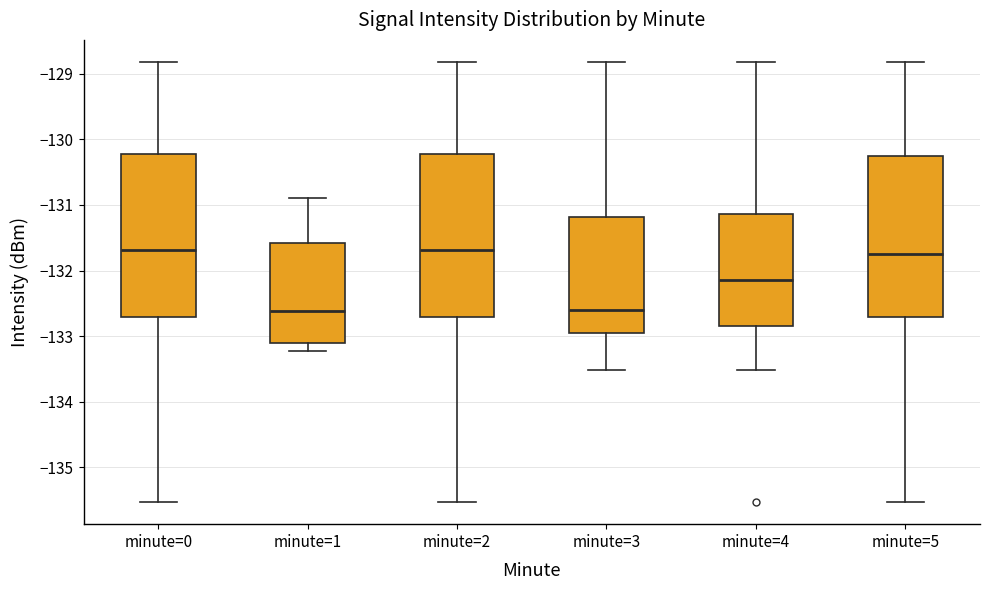

Where is the upper edge of the box for minute=0 on the y-axis? The values are not printed on the chart, so give them approximately, as read against the axis.

-130.2